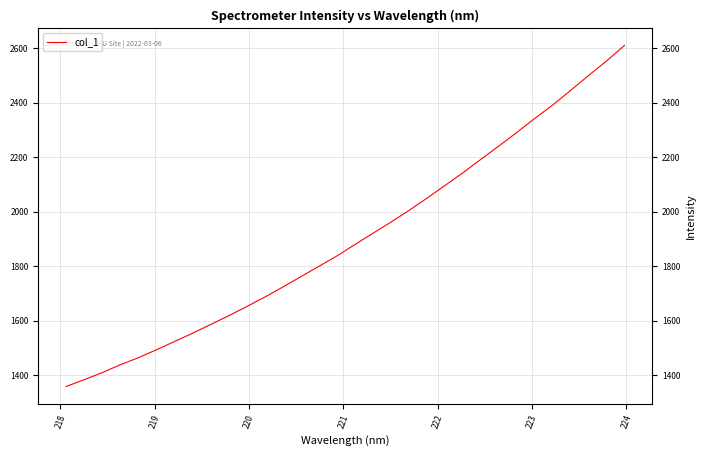

What is the smallest value displayed?

1358.4